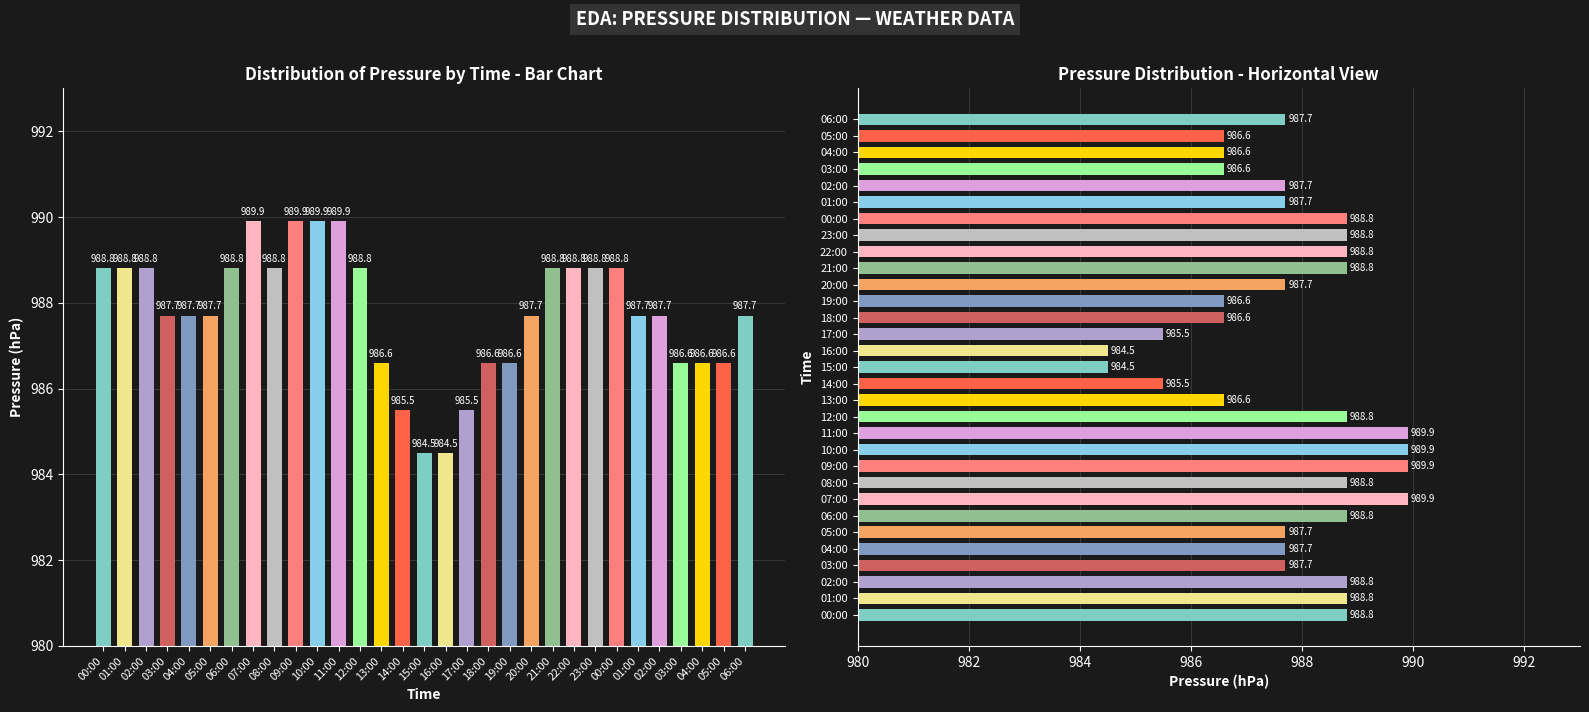

What is the sum of the values at 14:00 and 23:00?

1974.3